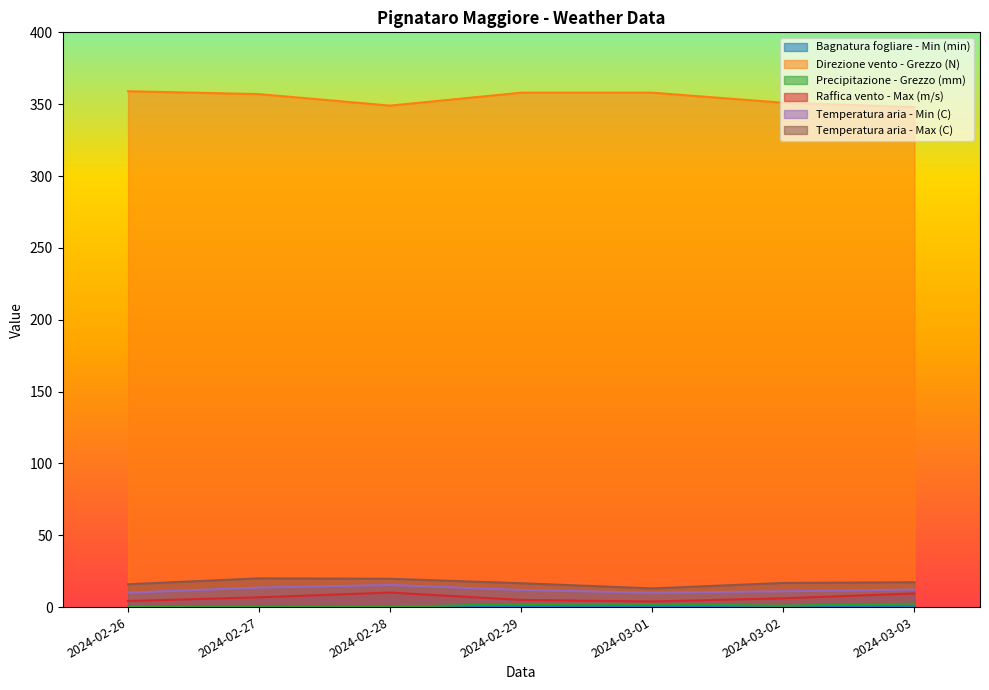

What is the total value across all series at 2024-03-03?

389.4